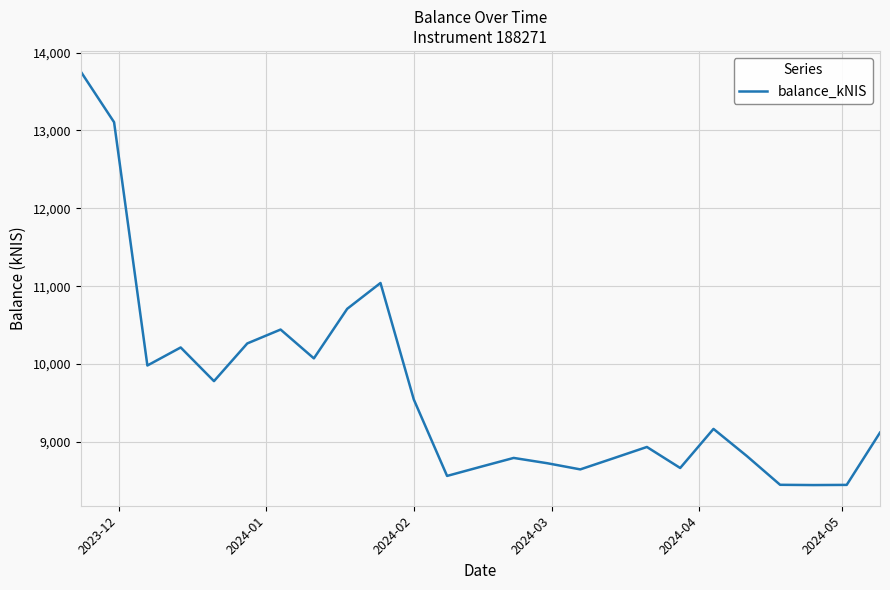

What is the maximum value shown in the chart?

13755.7